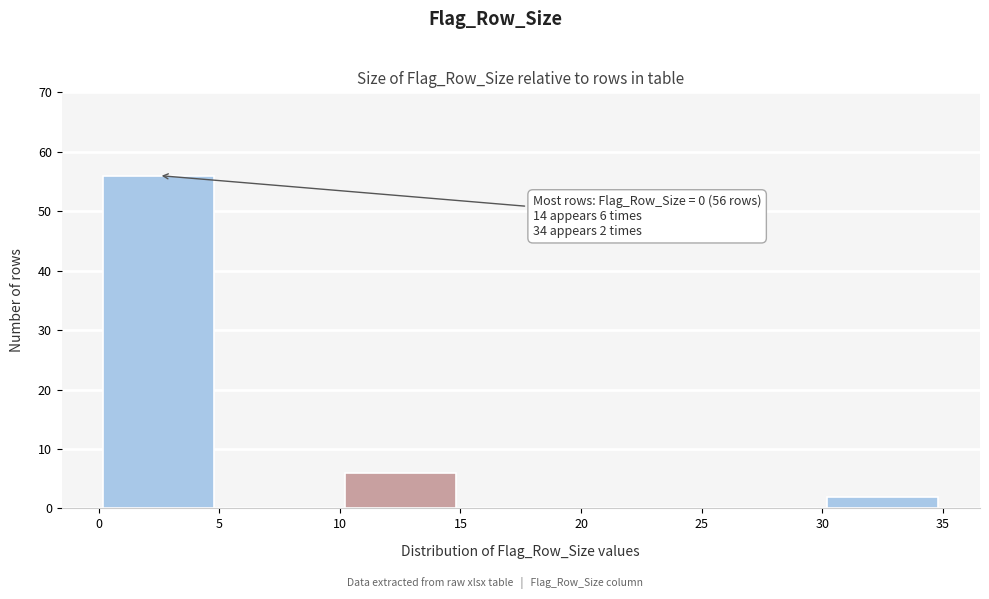

Which range on the x-axis has the tallest bar?

0 to 5